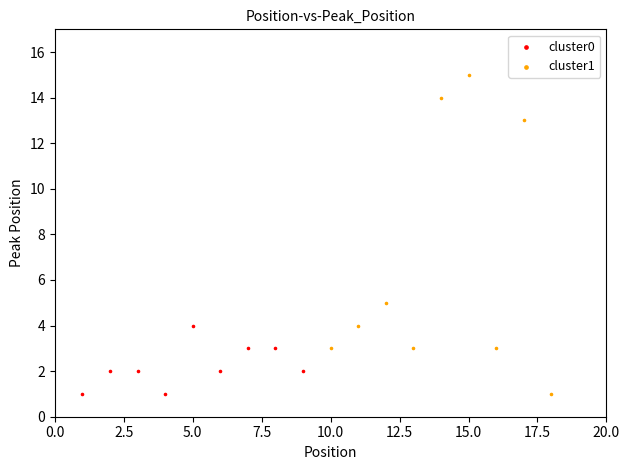

Which series contains the highest Y value?

cluster1